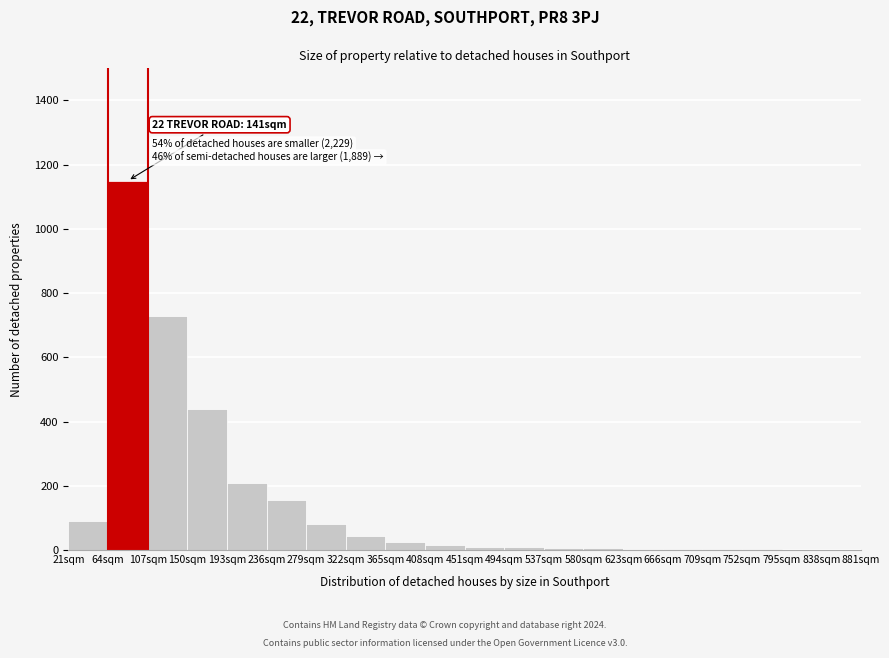

Which range on the x-axis has the tallest bar?

64 to 107